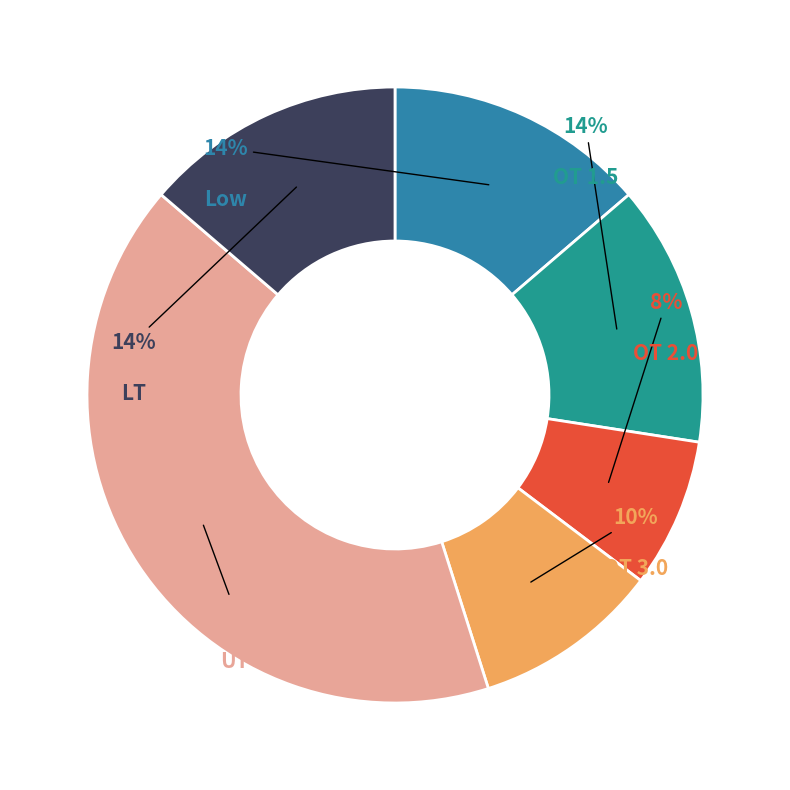

To the nearest percent, what is the difference between the largest and smallest slice percentages?

33%